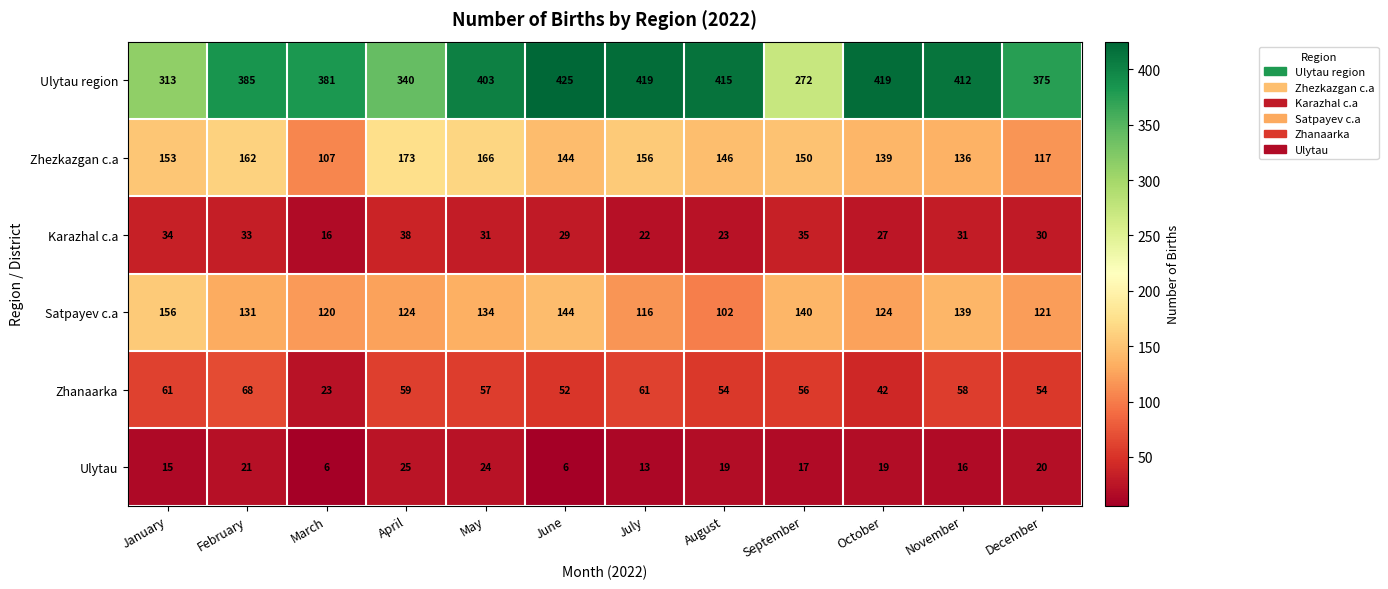

Where is Satpayev c.a nearest to the value 129?

February